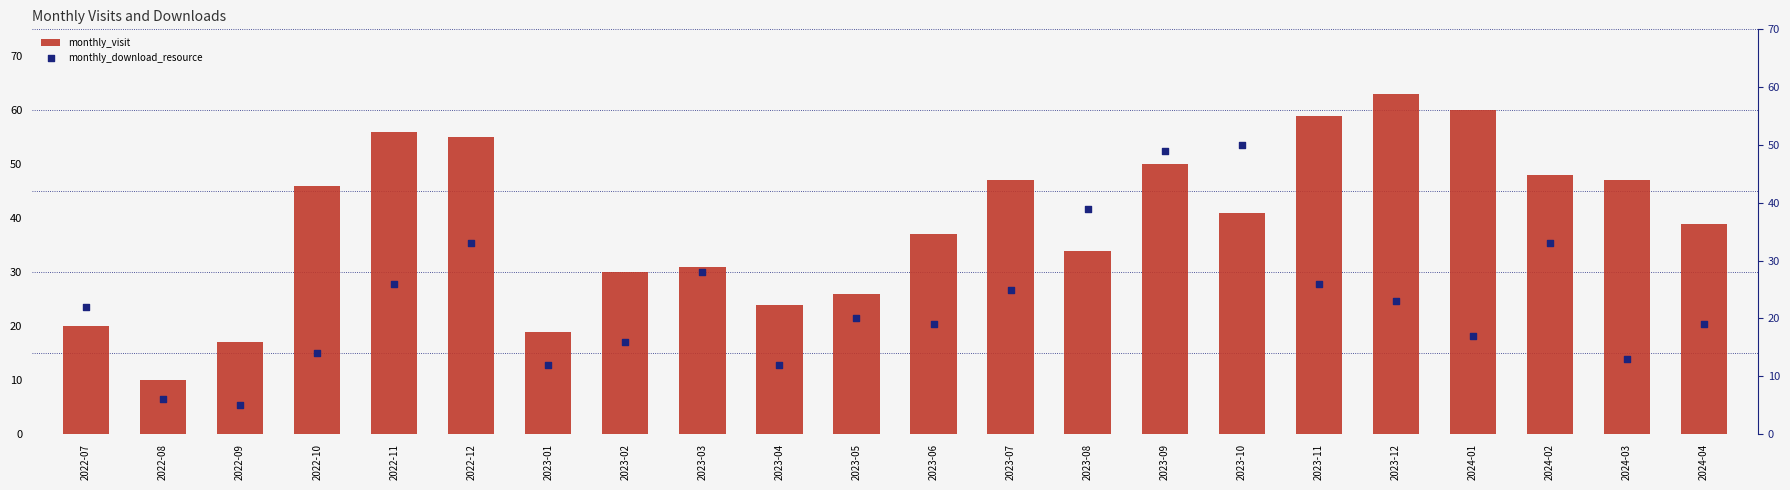

Which series reaches the minimum Y coordinate?

monthly_download_resource